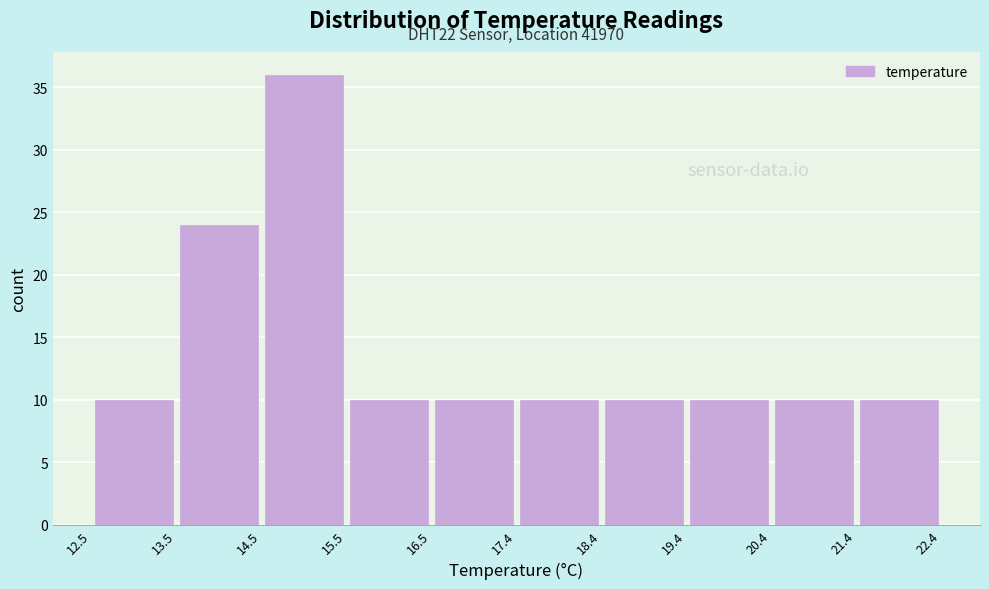

Over which range of the x-axis is the bar tallest?

14.5 to 15.5